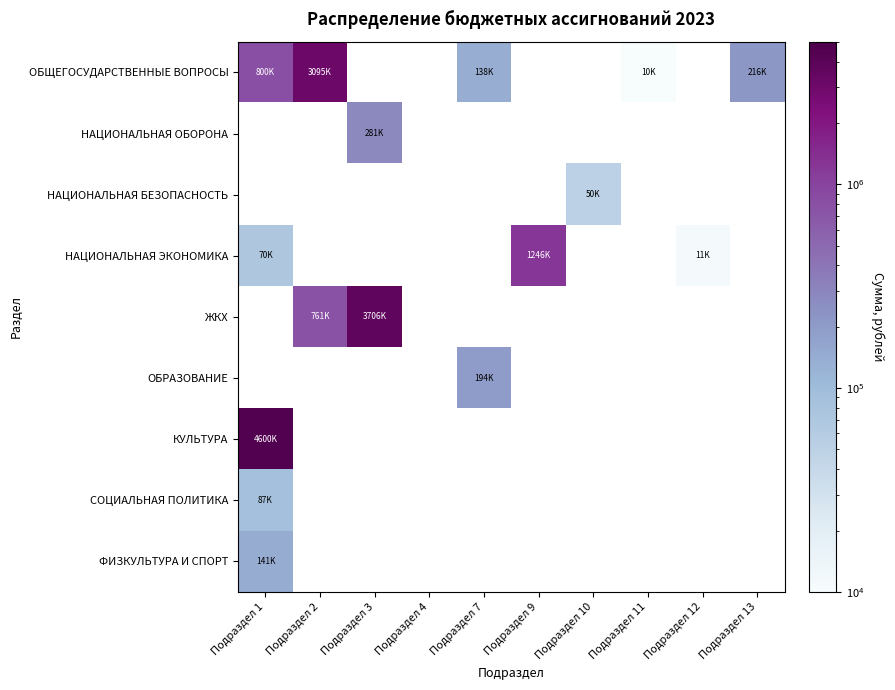

Which has a higher value, Подраздел 7 or Подраздел 13?

Подраздел 13